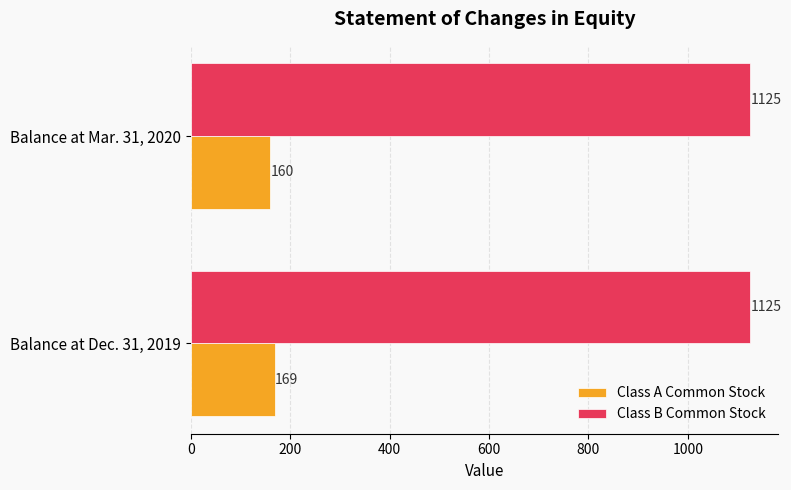

The value of Class B Common Stock at Balance at Mar. 31, 2020 is 2021. True or false?

False